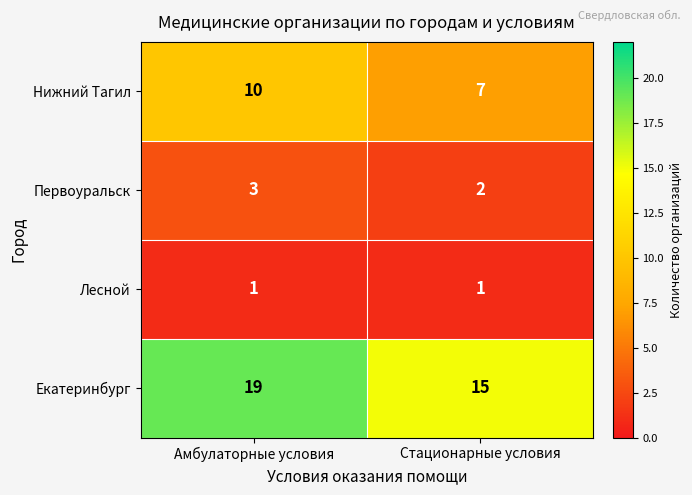

What is the difference between the Екатеринбург values at Стационарные условия and Амбулаторные условия?

4